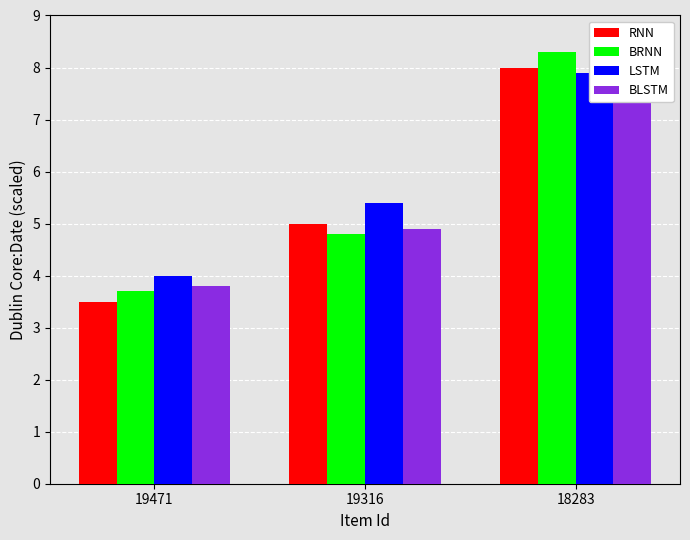

Count the LSTM values in the range 4 to 7.

2